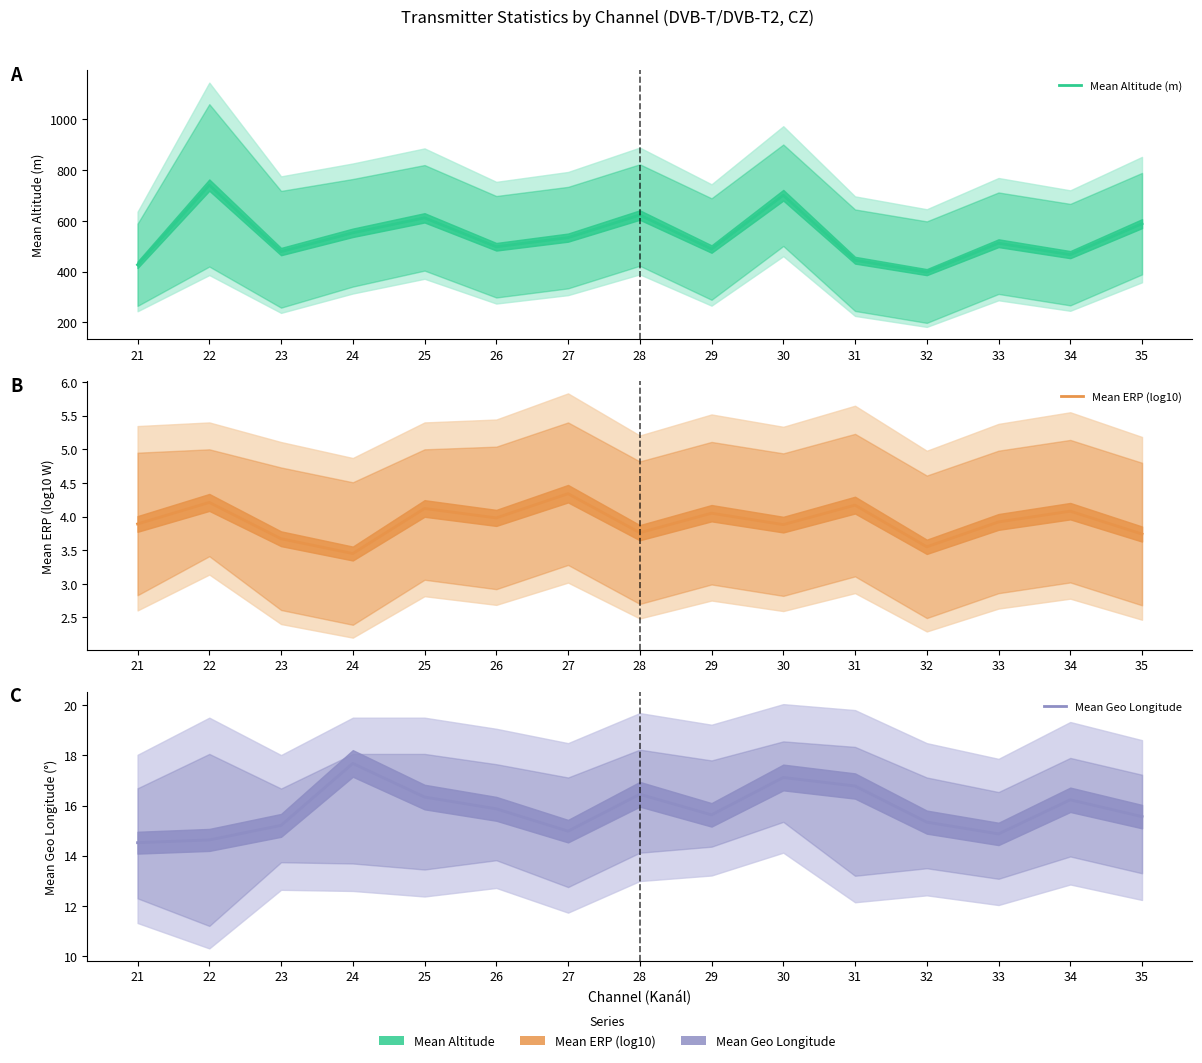

List the labels in order of Mean ERP (log10) value, largest first.

27, 22, 31, 25, 34, 29, 26, 33, 21, 30, 28, 35, 23, 32, 24